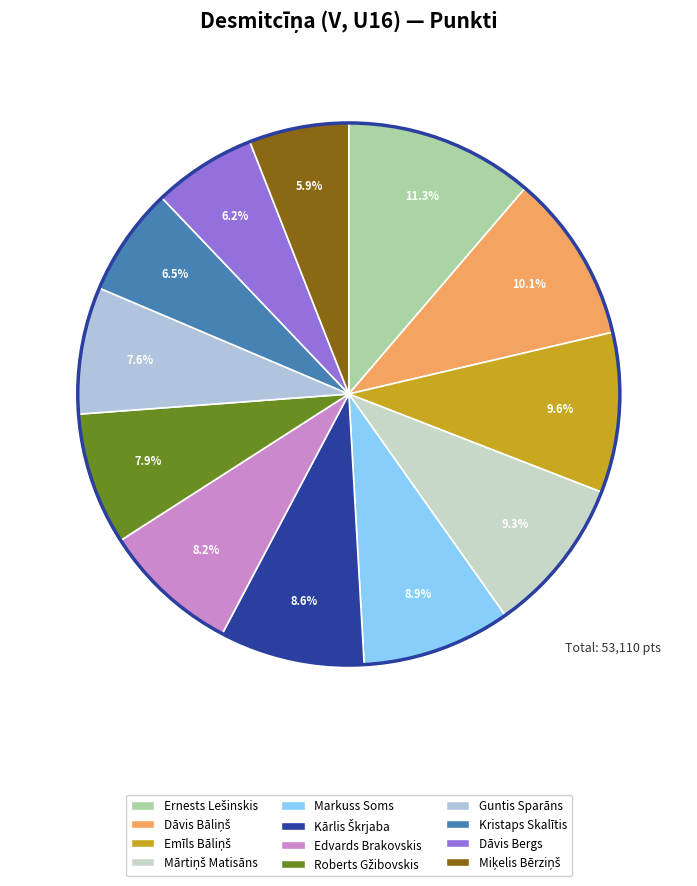

Count the number of slices in the pie.

12